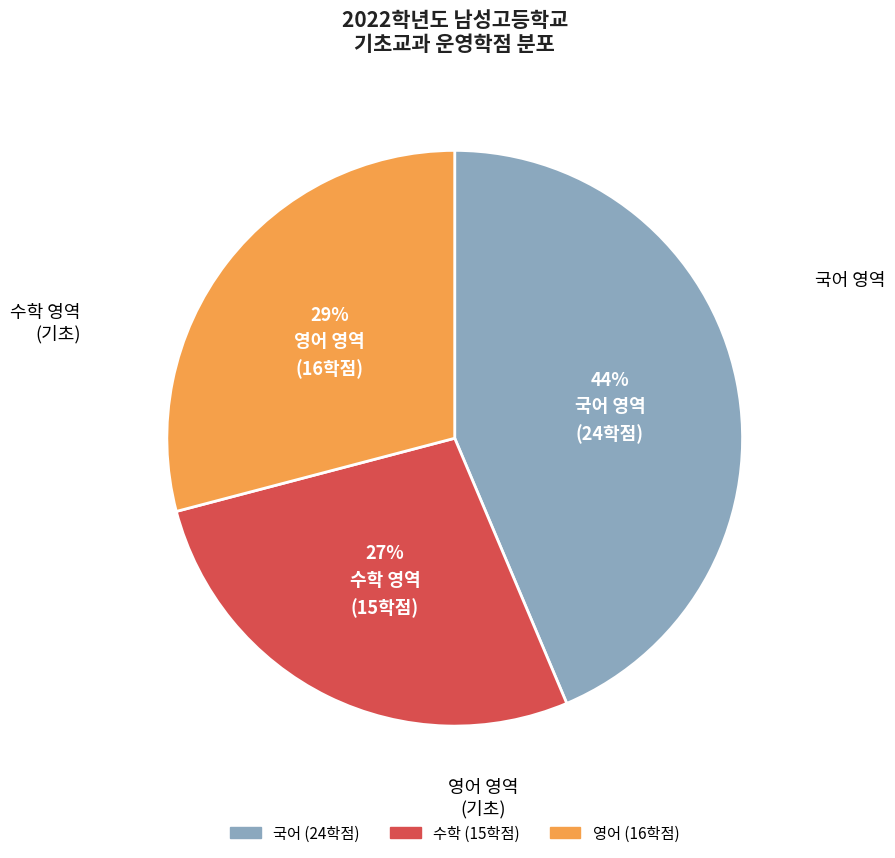

Does any single category account for the majority?

No